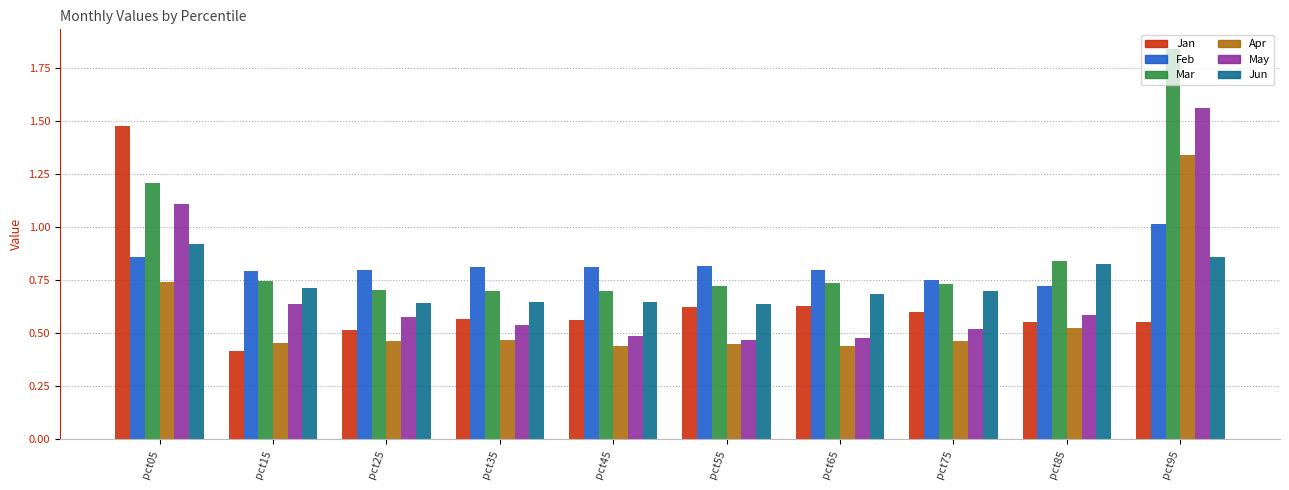

Is it true that Apr equals 0.5 at pct35?

True